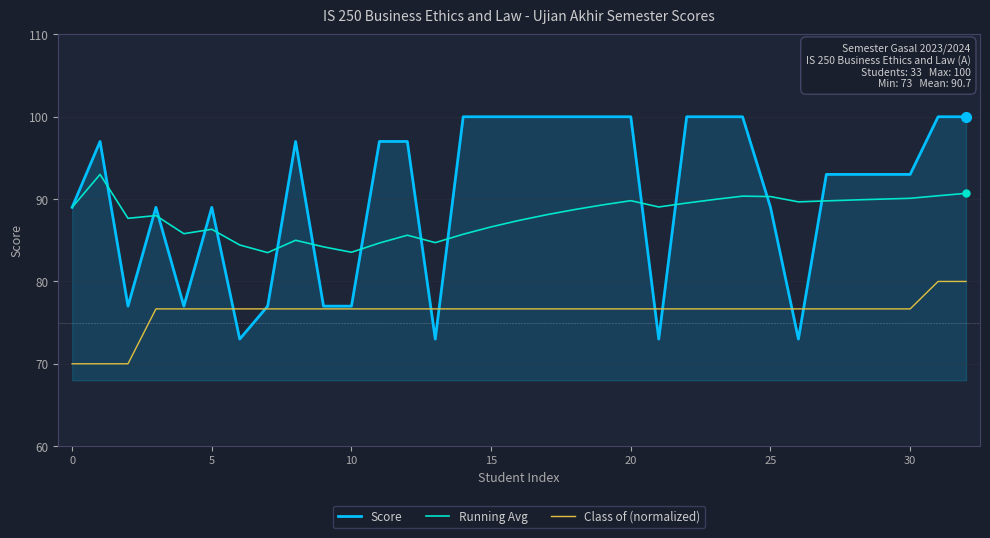

Which series has the largest range (max minus min)?

Score